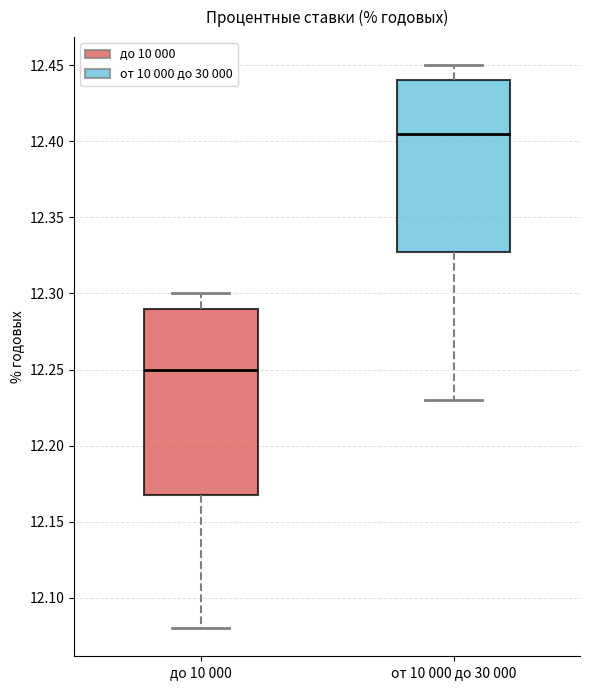

Reading left to right, read every box against the y-axis: the position of its median line, the range the box covers, and the ends of its whiskers. The values are not printed on the chart, so give them approximately, as read against the axis.

до 10 000: median 12.250, box 12.170 to 12.290, whiskers 12.080 to 12.300
от 10 000 до 30 000: median 12.405, box 12.330 to 12.440, whiskers 12.230 to 12.450